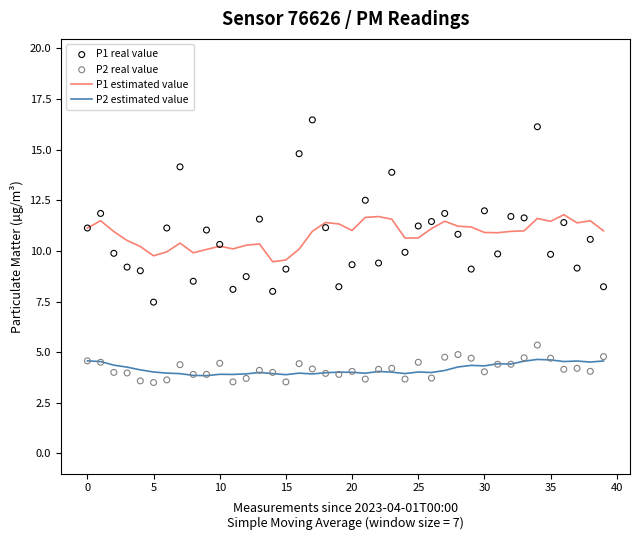

At which category is the sum across all series the highest?

34